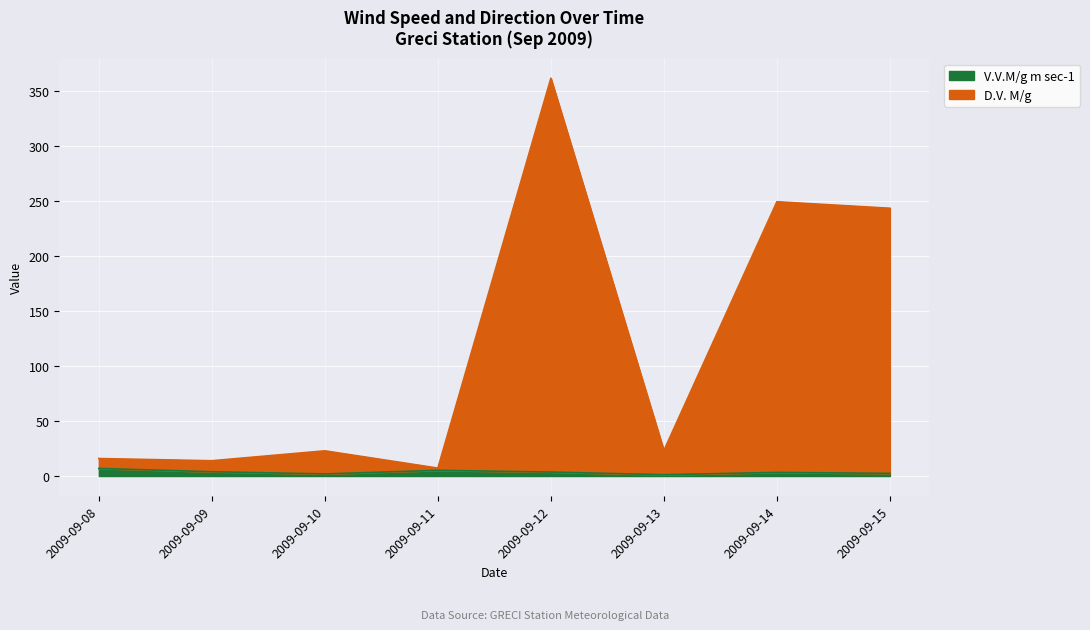

What is the value of the D.V. M/g point at the 1st from the left?

15.9